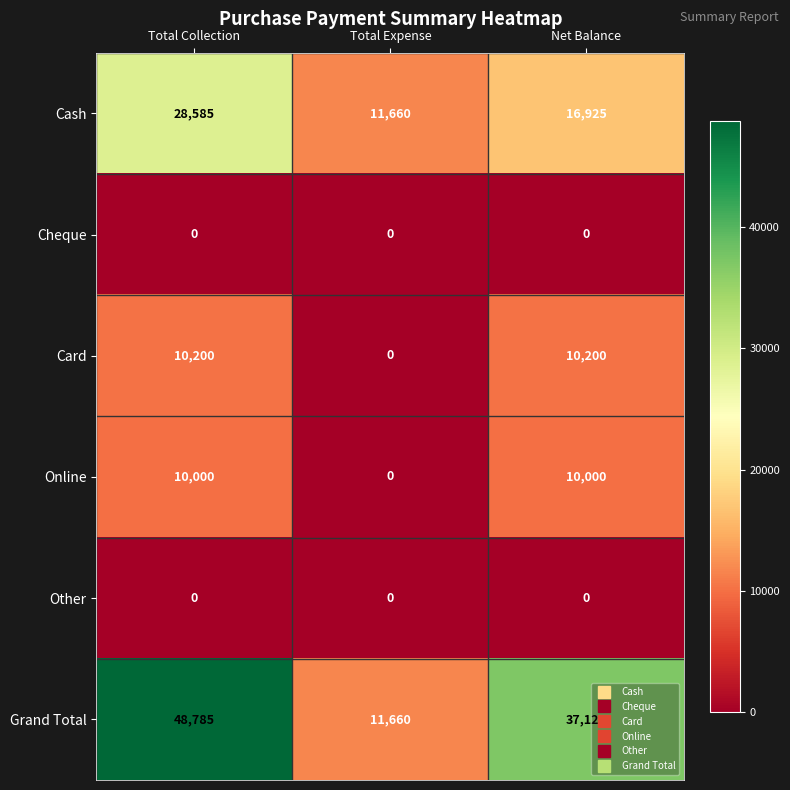

What is the spread (max minus min) of values at Net Balance?

37125